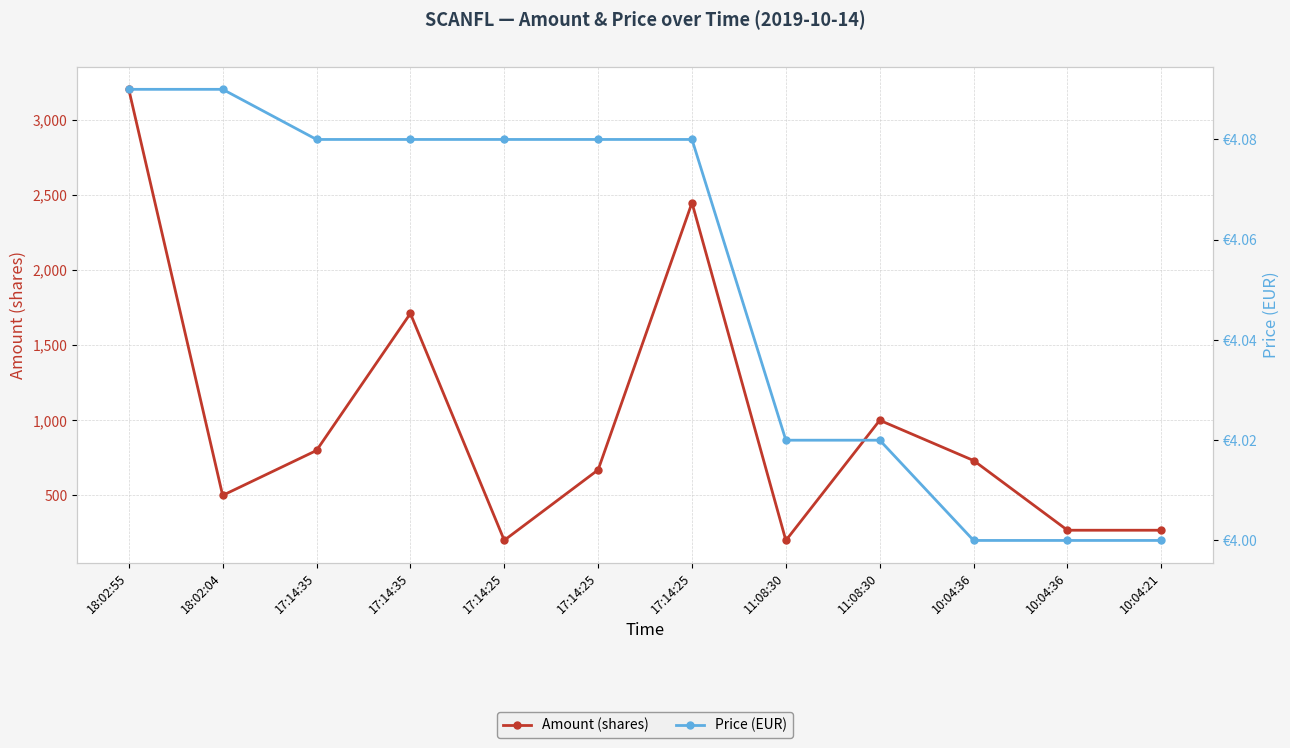

How many Price (EUR) values are between 4 and 5?

12